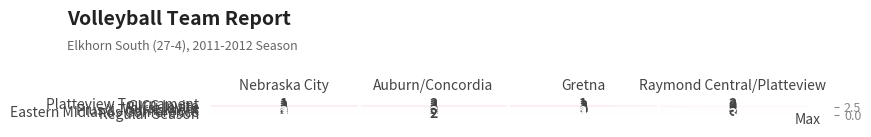

Which series changed the most between Gretna and Raymond Central/Platteview?

Eastern Midlands Conference